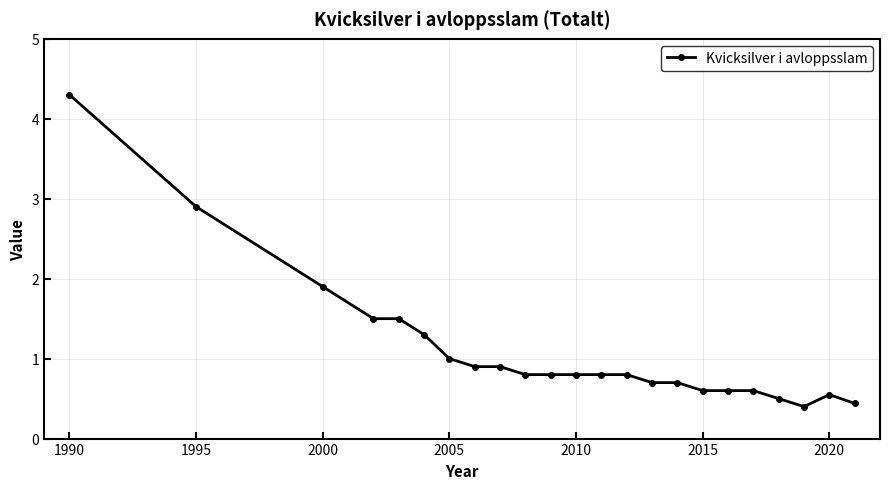

What is the value of the 21st point from the left?

0.4